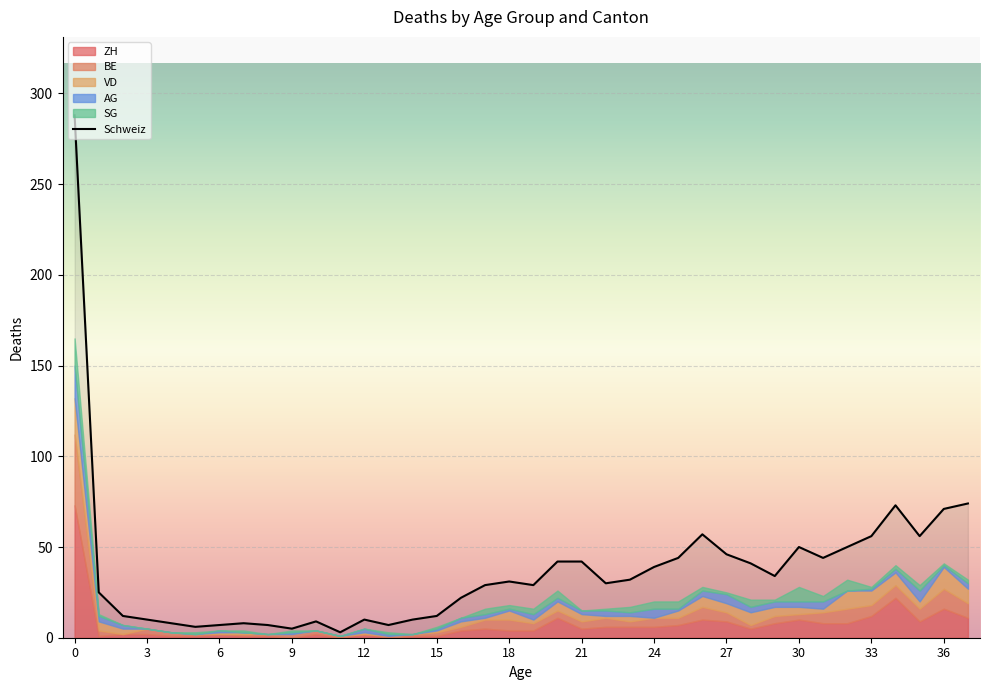

What is the greatest value displayed?

288